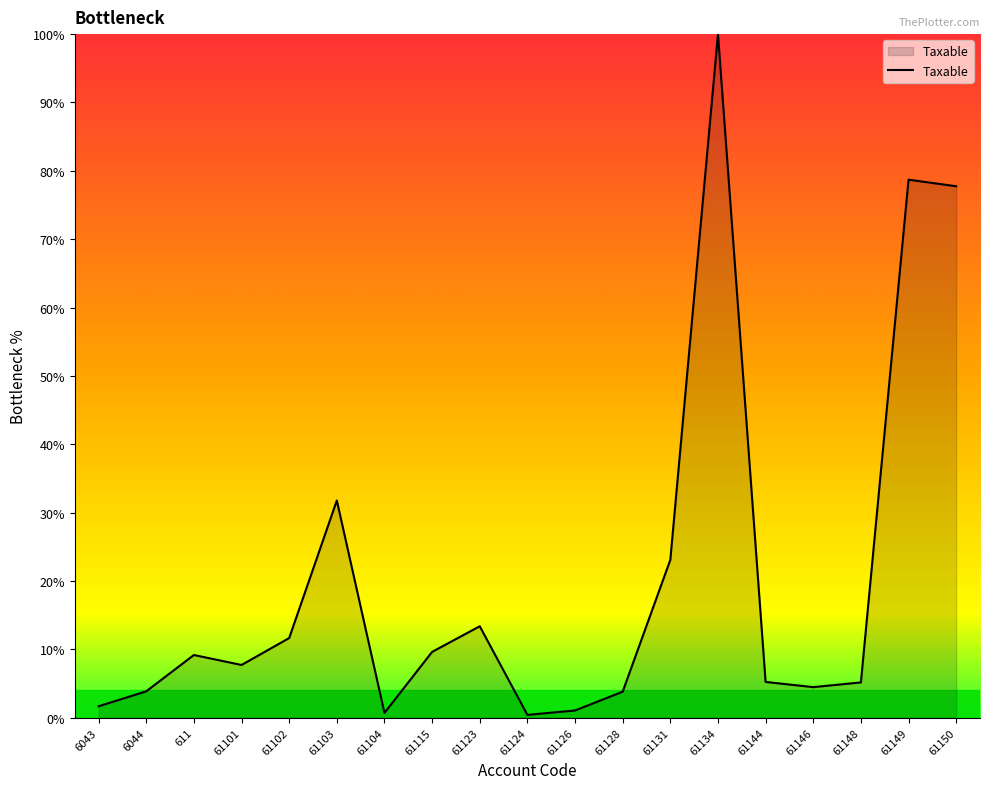

What is the minimum value shown in the chart?

0.4